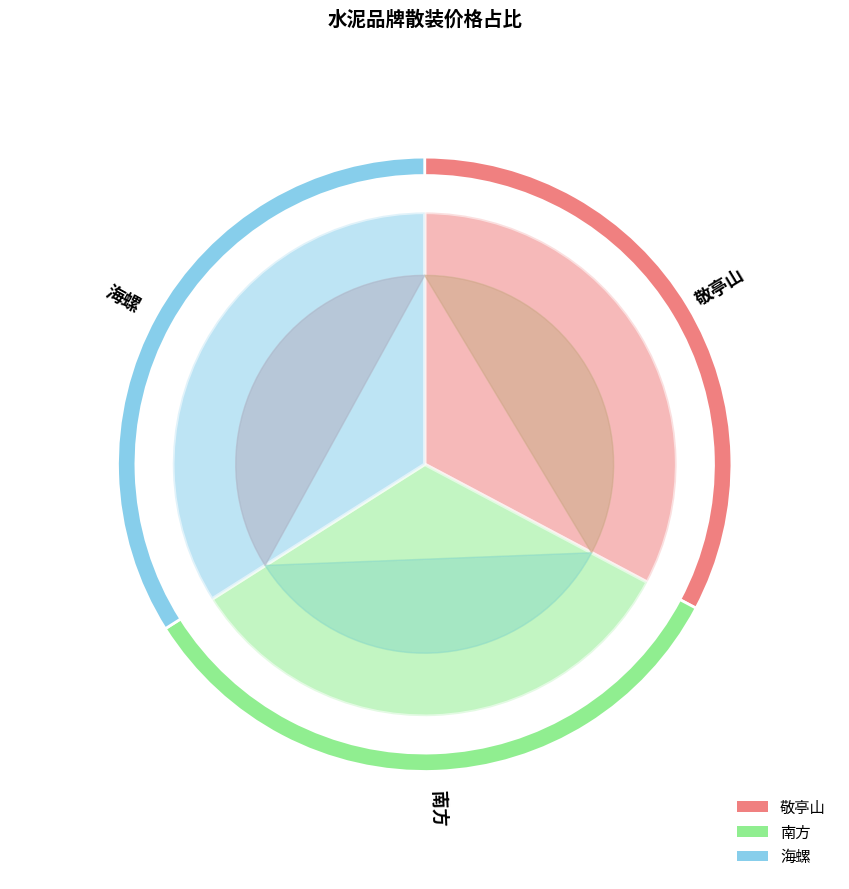

What is the ratio of the value at 南方 to the value at 敬亭山?

1.0